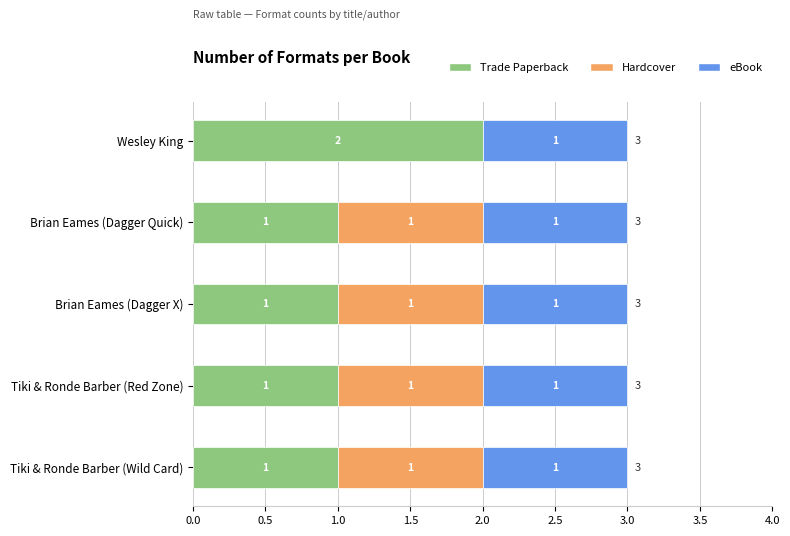

How many Trade Paperback values are between 1 and 2?

5